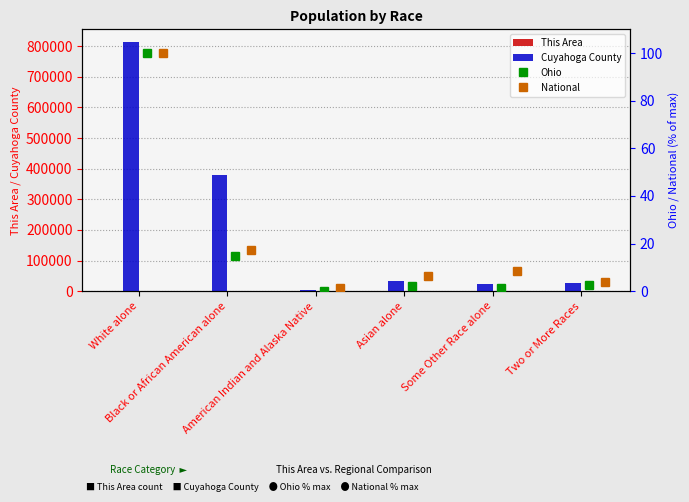

What is the difference between the maximum and second lowest values in the Cuyahoga County series?

790764.0